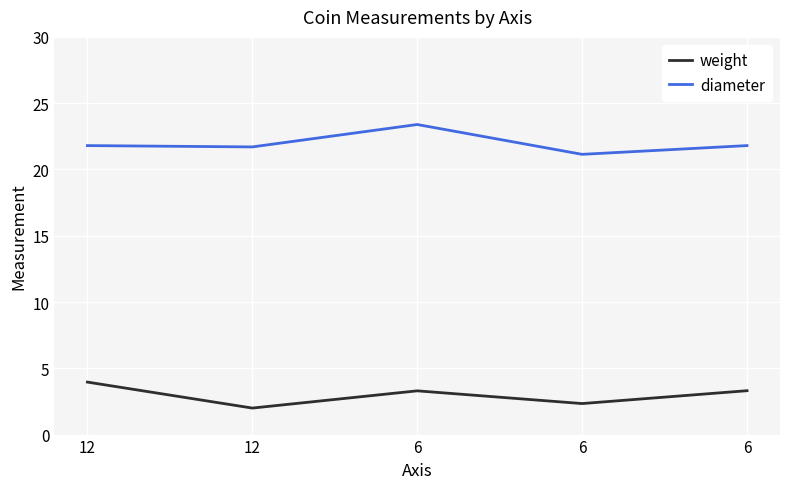

What are all the series names shown in the legend?

weight, diameter